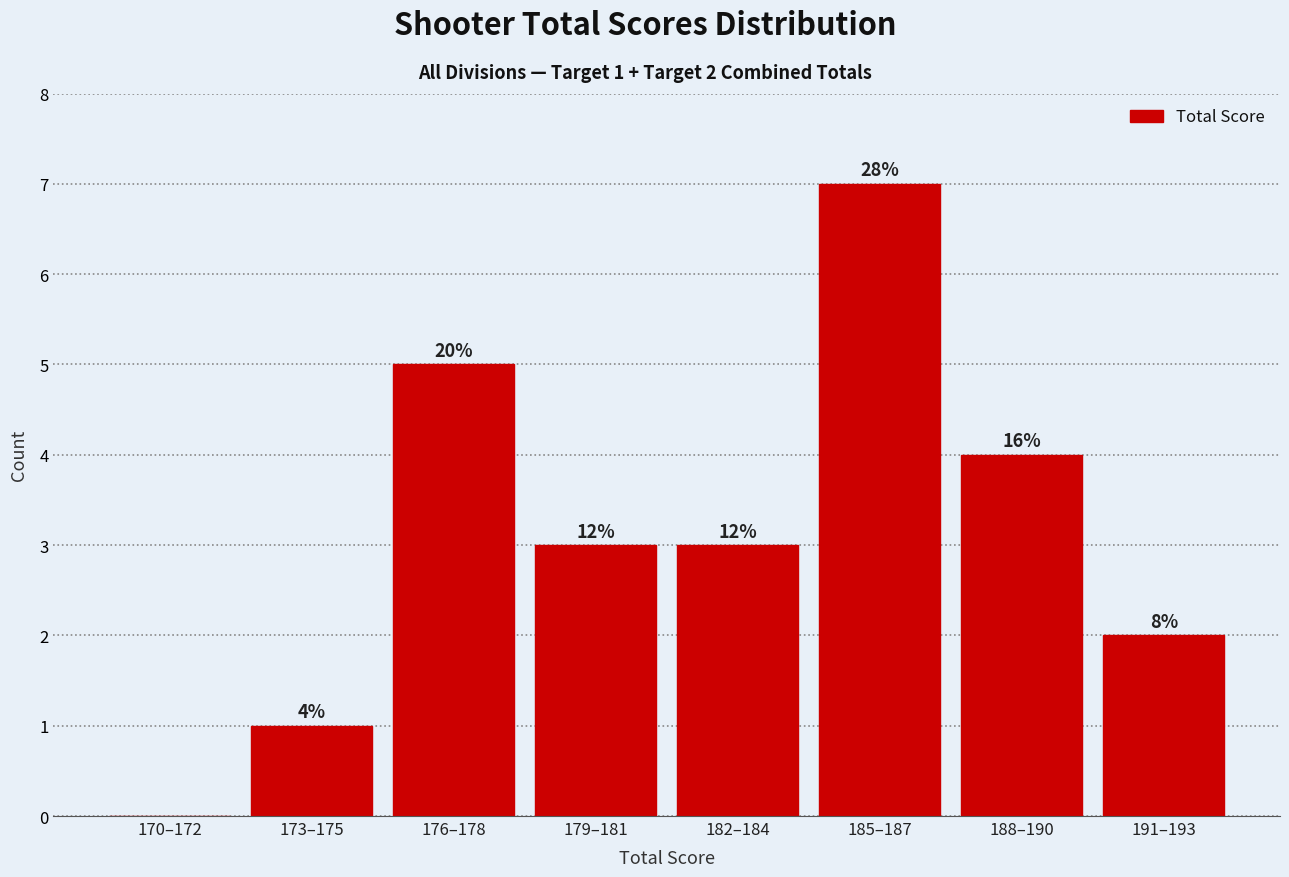

Are the bars horizontal?

No